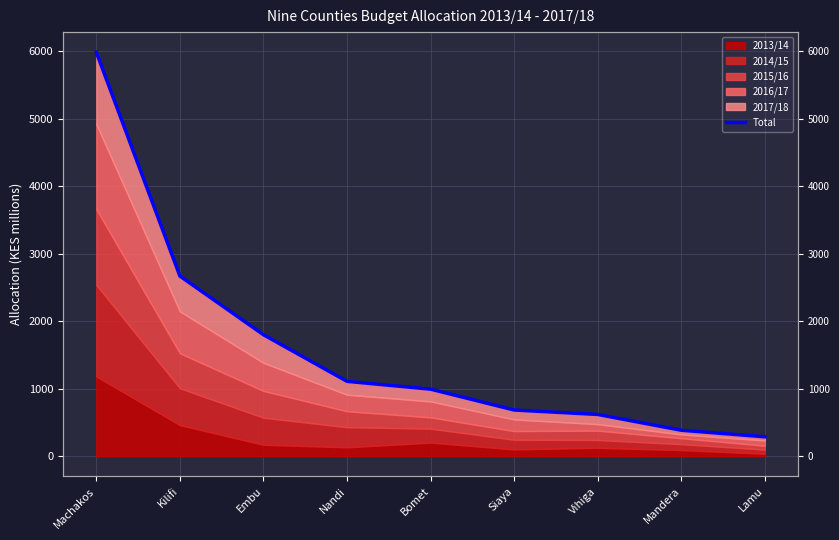

Where is the data nearest to the value 3134?

Kilifi